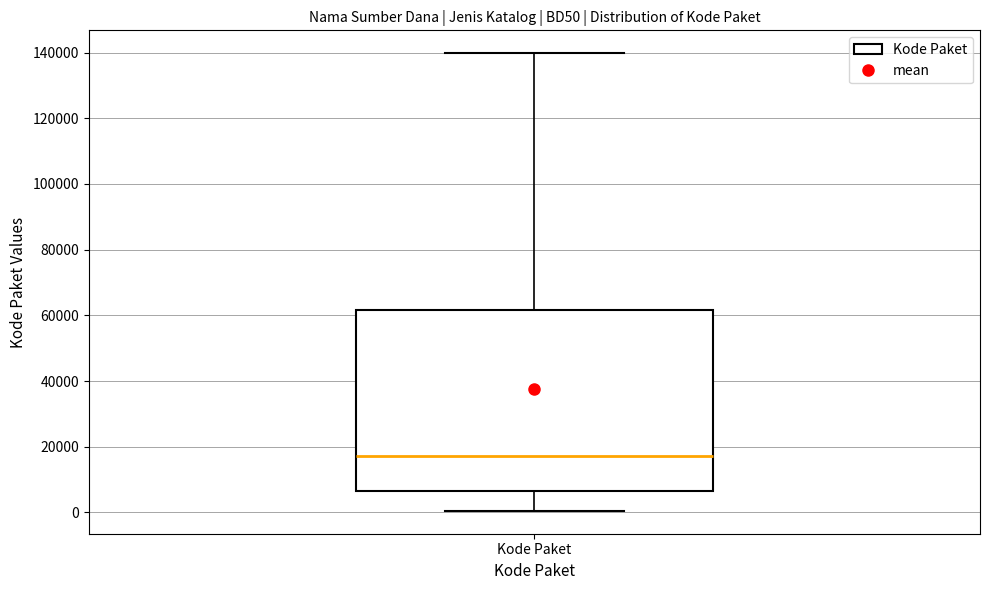

Transcribe this box plot: give where the median line is, the range the box spans, and where the two whiskers end, as read against the y-axis. The values are not printed on the chart, so give them approximately, as read against the axis.

median 18000, box 6000 to 62000, whiskers 0 to 140000